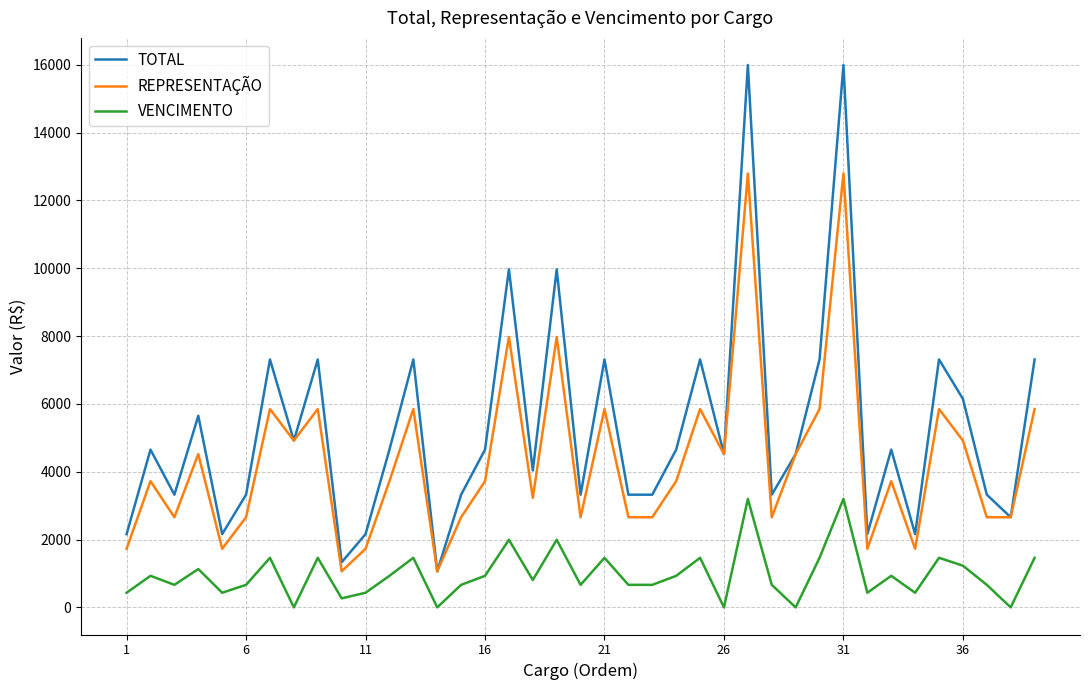

Which series has the largest total across all categories?

TOTAL